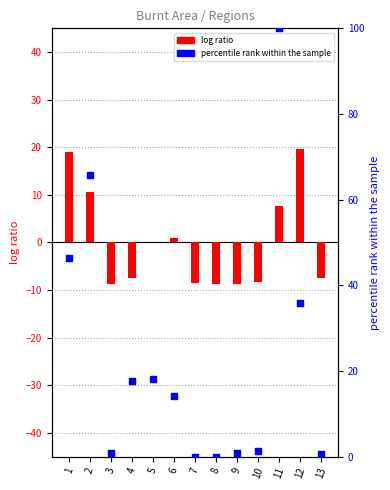

What are all the series names shown in the legend?

log ratio, percentile rank within the sample